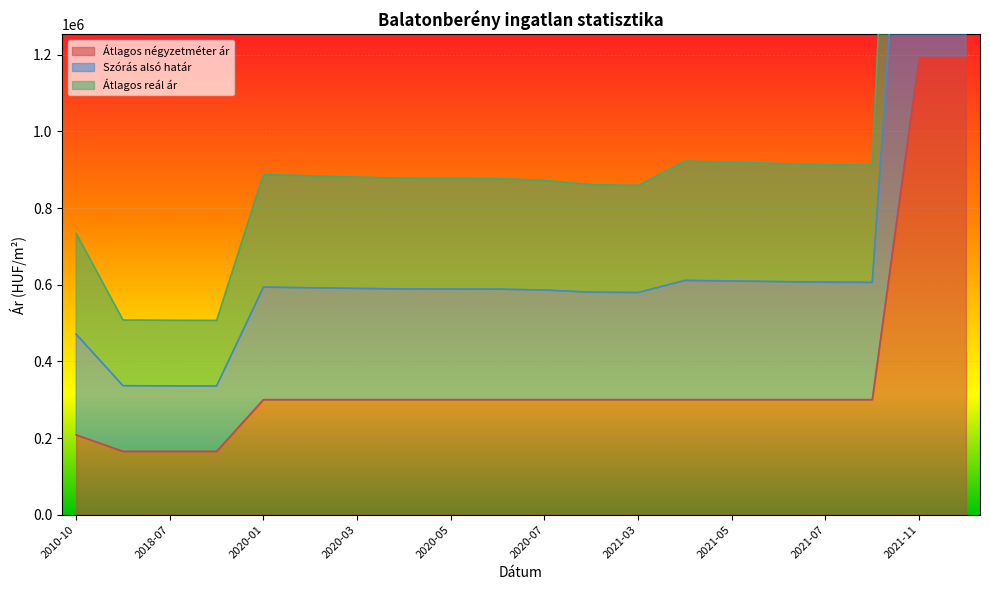

What is the lowest value of the Átlagos négyzetméter ár series?

165384